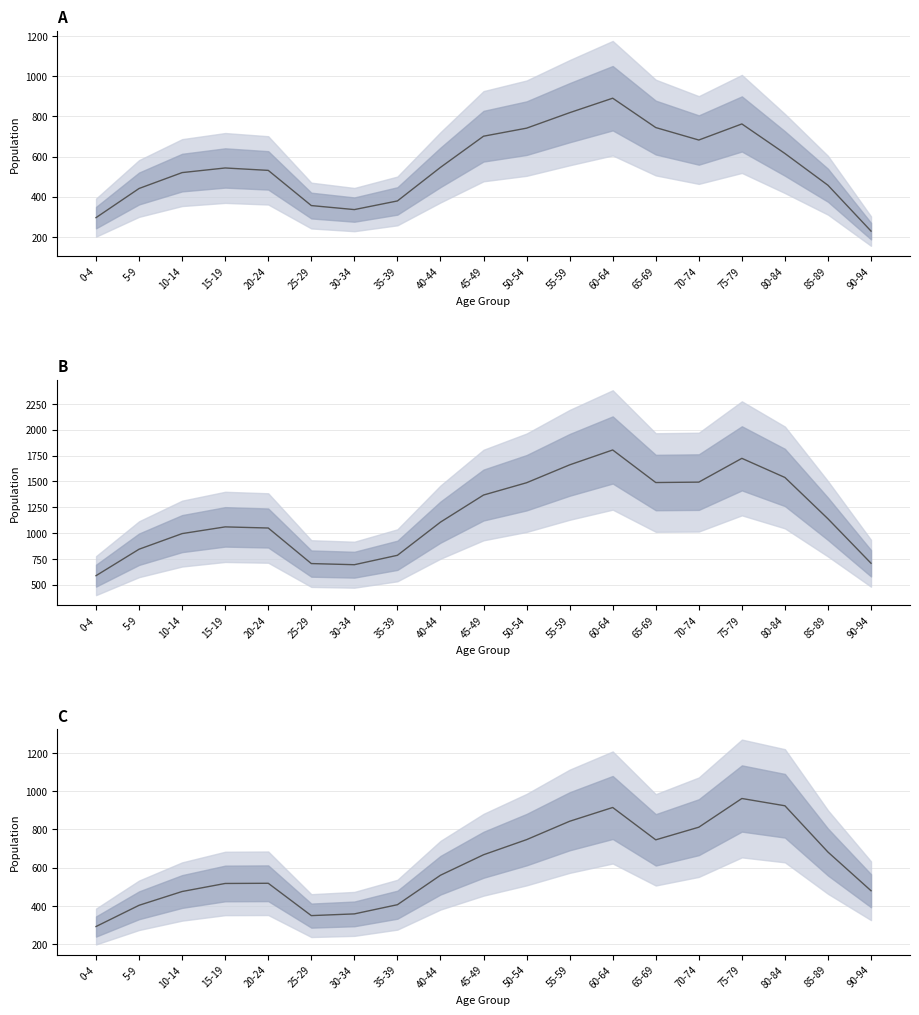

Rank the series at 45-49 from lowest to highest value.

female, male, total